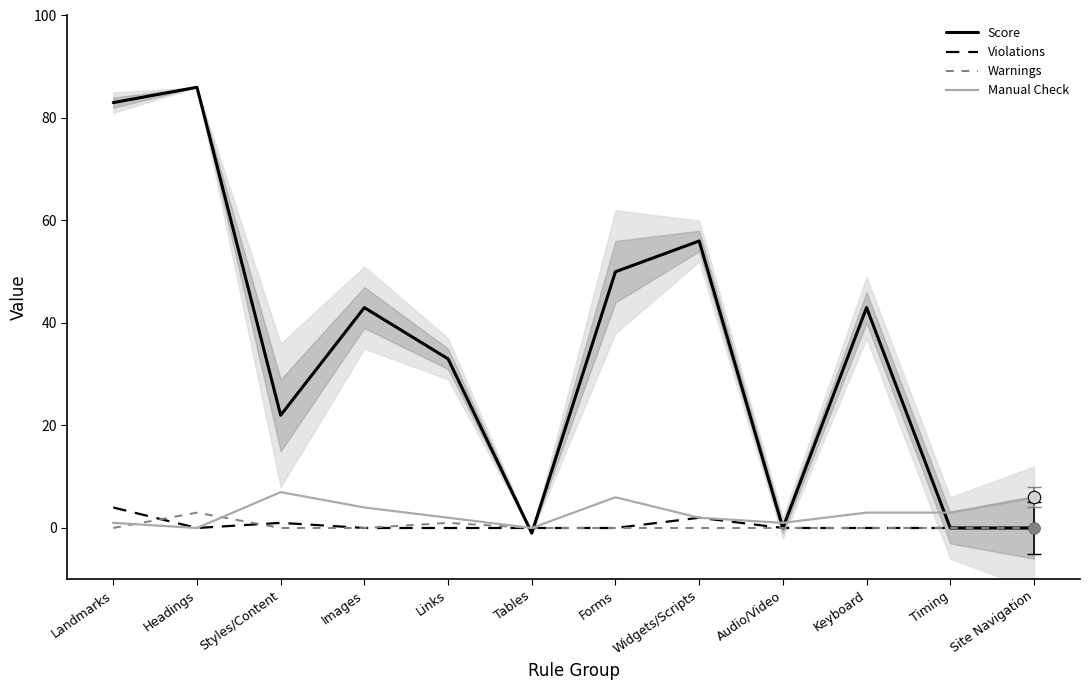

Is the value of Score at Widgets/Scripts greater than the value of Warnings at Tables?

Yes